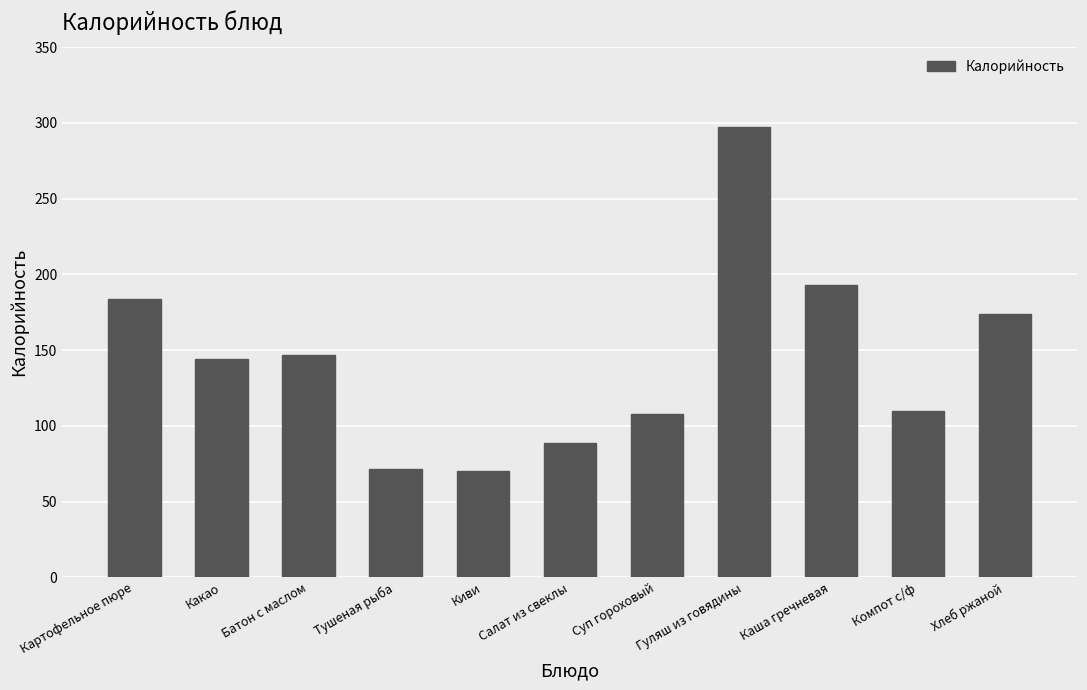

How many bars are there in total?

11